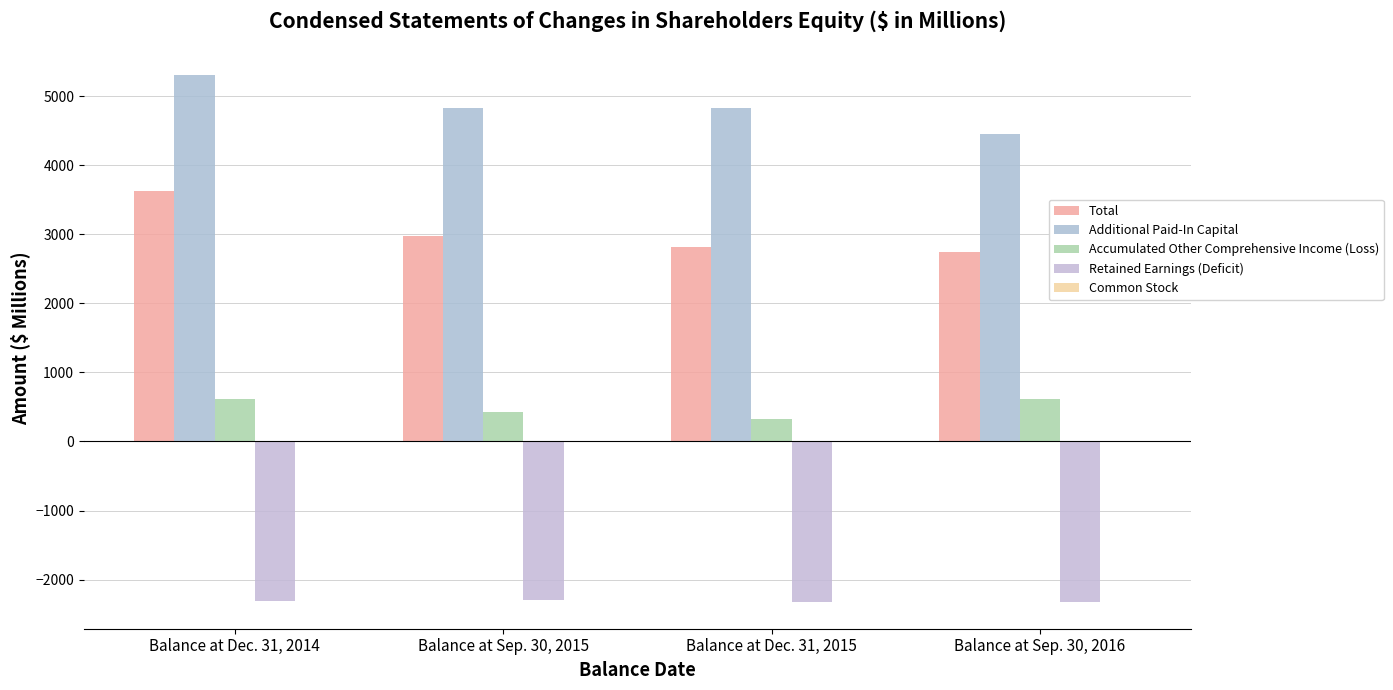

The Accumulated Other Comprehensive Income (Loss) series shows 209.7 at Balance at Sep. 30, 2015. True or false?

False